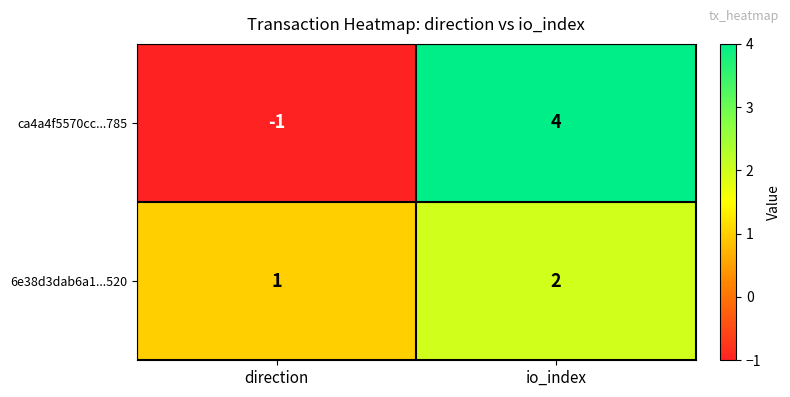

What is the total value across all series at io_index?

6